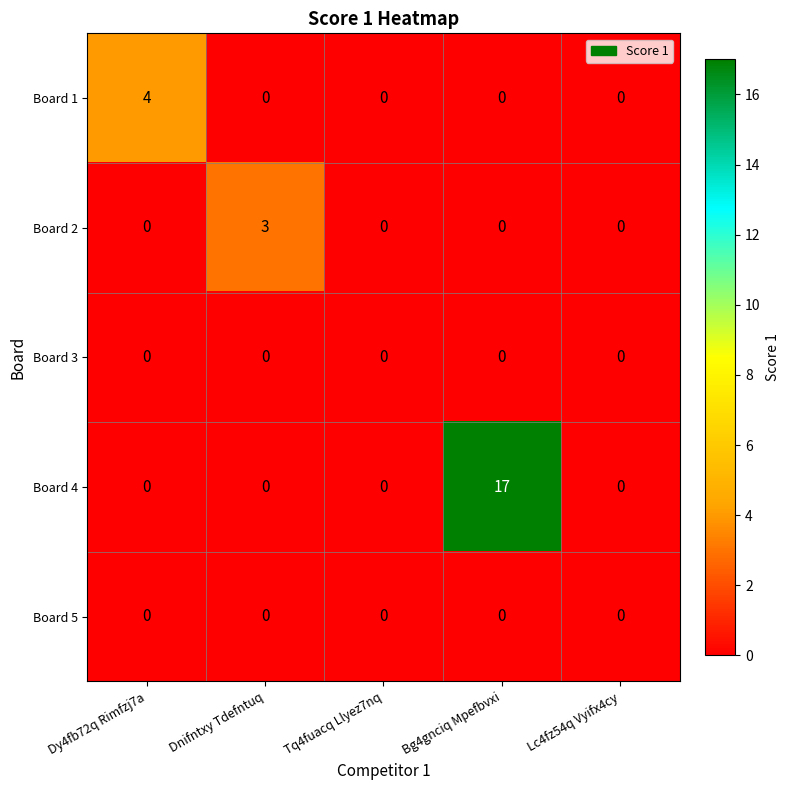

Reading left to right, what are all the values shown in this chart?

Board 1: 4	0	0	0	0
Board 2: 0	3	0	0	0
Board 3: 0	0	0	0	0
Board 4: 0	0	0	17	0
Board 5: 0	0	0	0	0